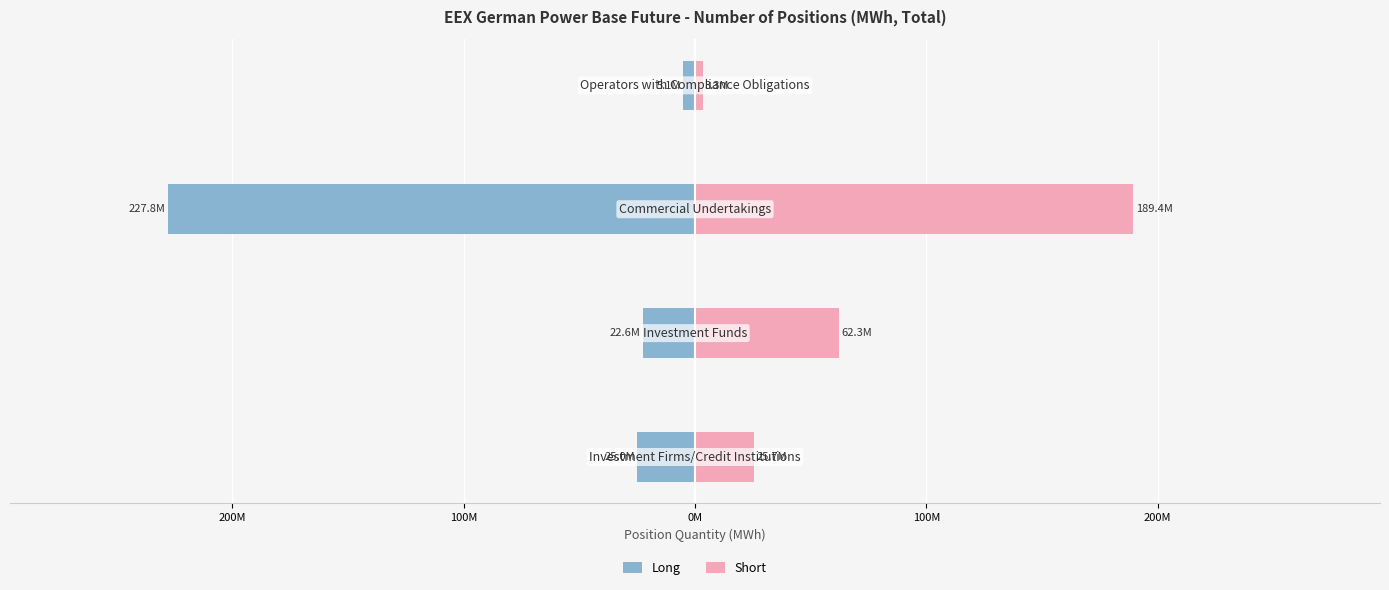

How many Short values are between 25678246 and 189445277?

3